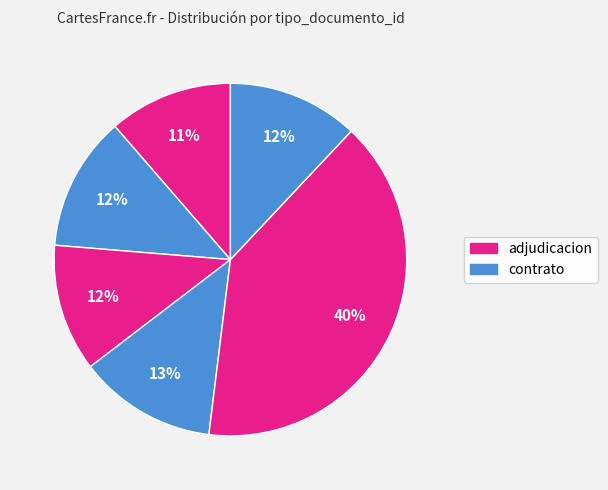

How many segments does this pie chart have?

6